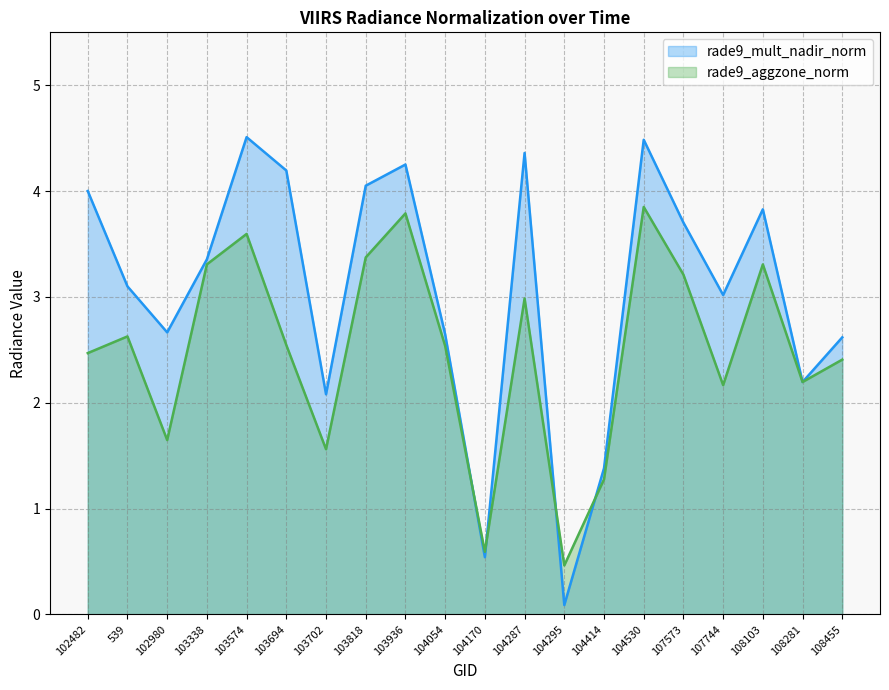

At which label is rade9_mult_nadir_norm closest to 2?

103702